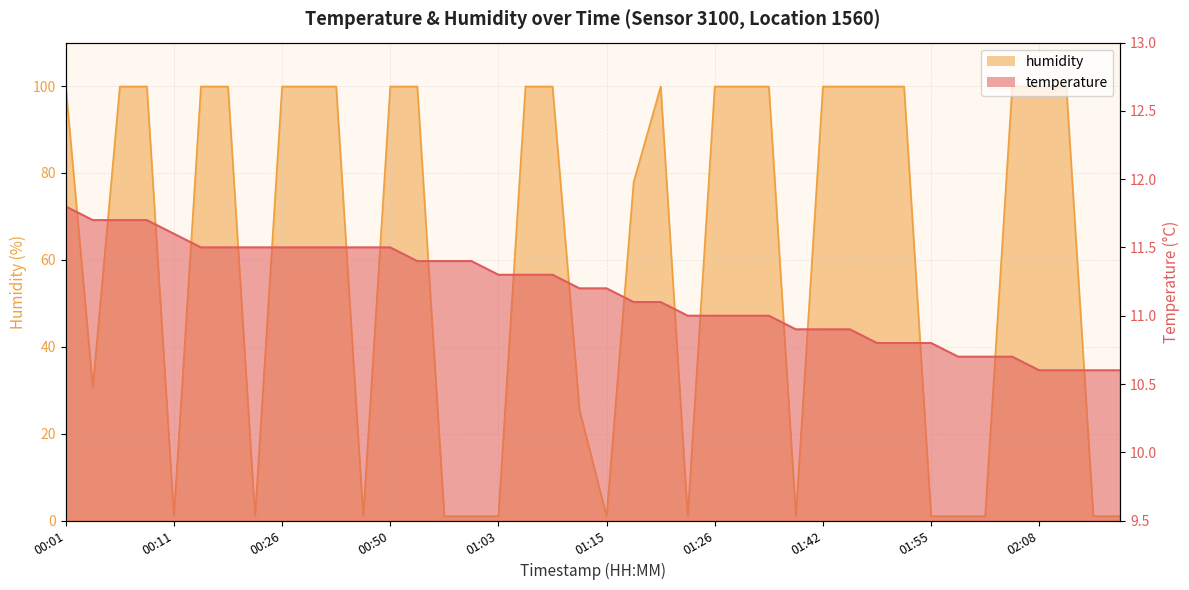

Which series ends up on top after the final intersection of humidity and temperature?

temperature